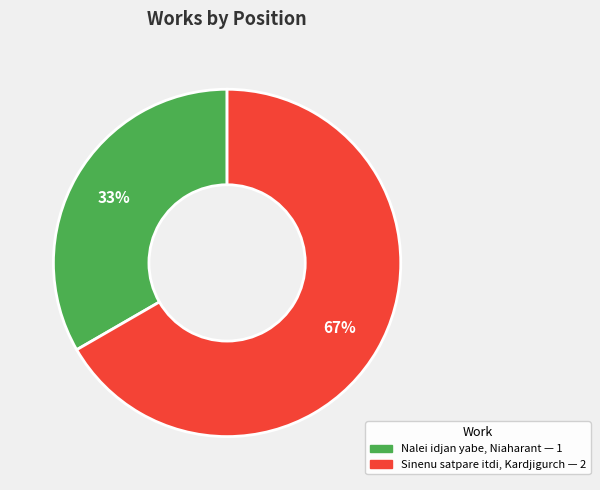

Is Sinenu satpare itdi, Kardjigurch the majority of the pie?

Yes